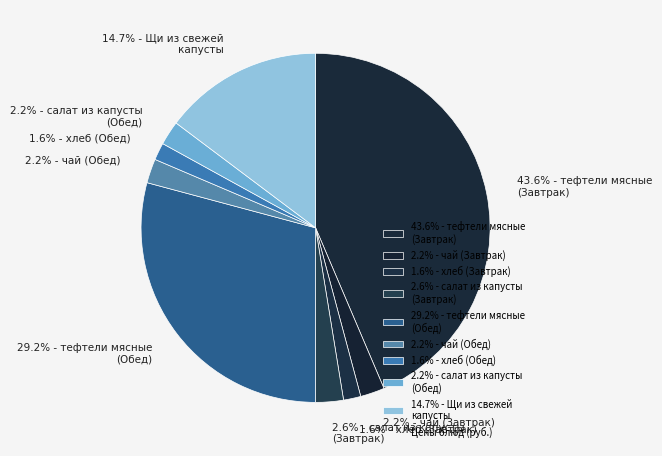

Which category has the biggest portion of the pie?

43.6% - тефтели мясные (Завтрак)